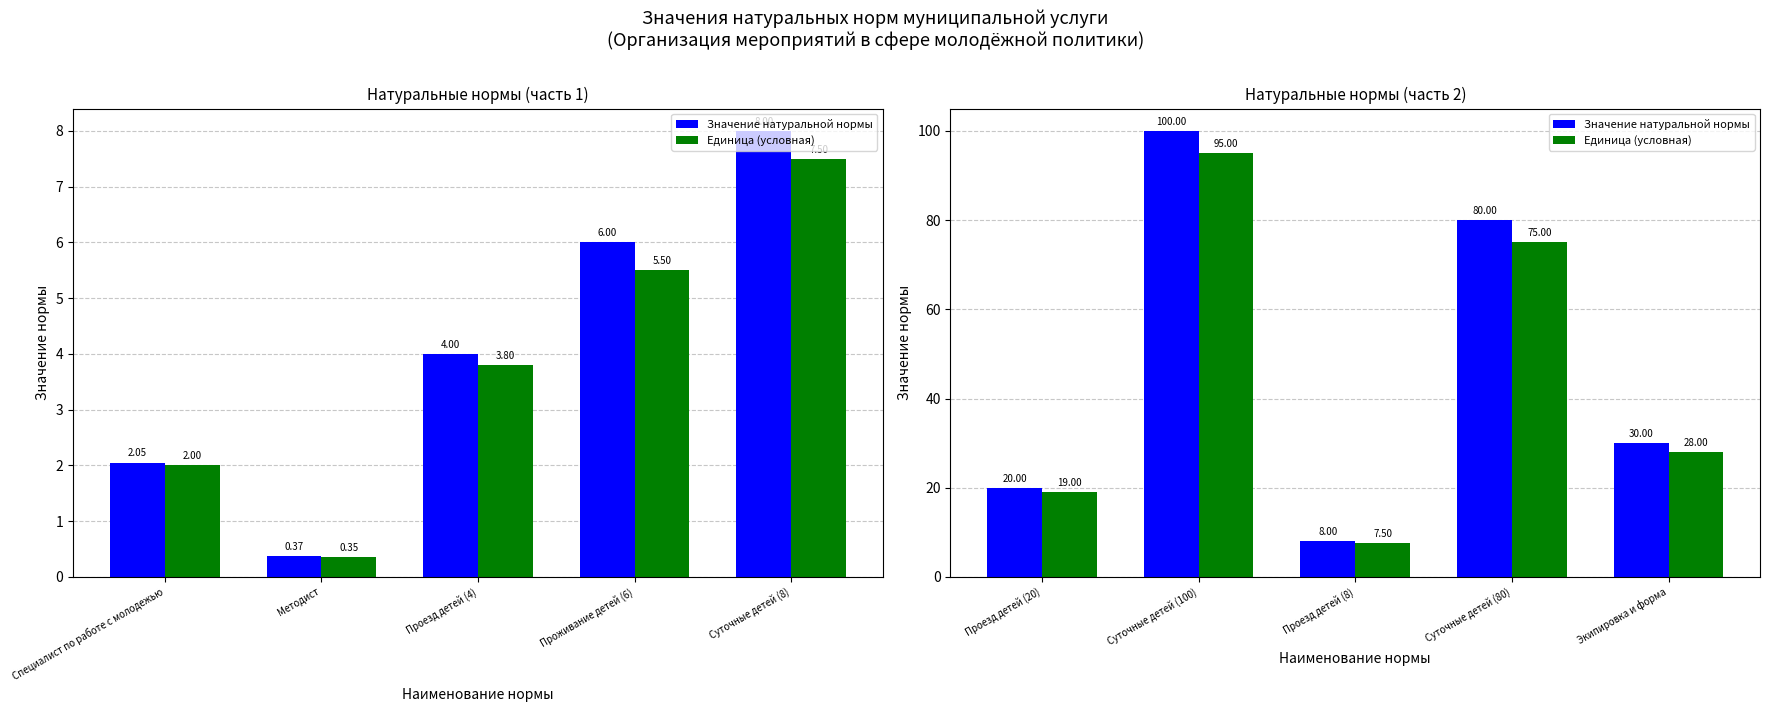

Count the Значение натуральной нормы values in the range 20 to 80.

3